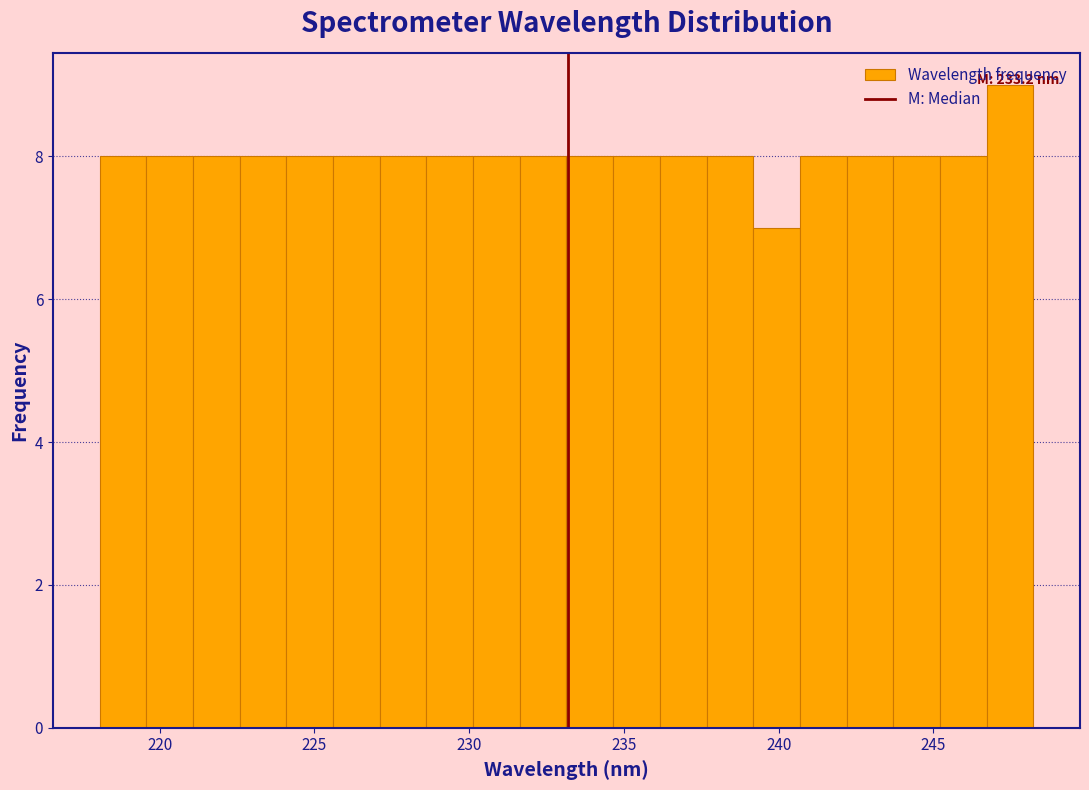

Read against the x-axis, roughly where is the centre of the tallest bar?

247.5